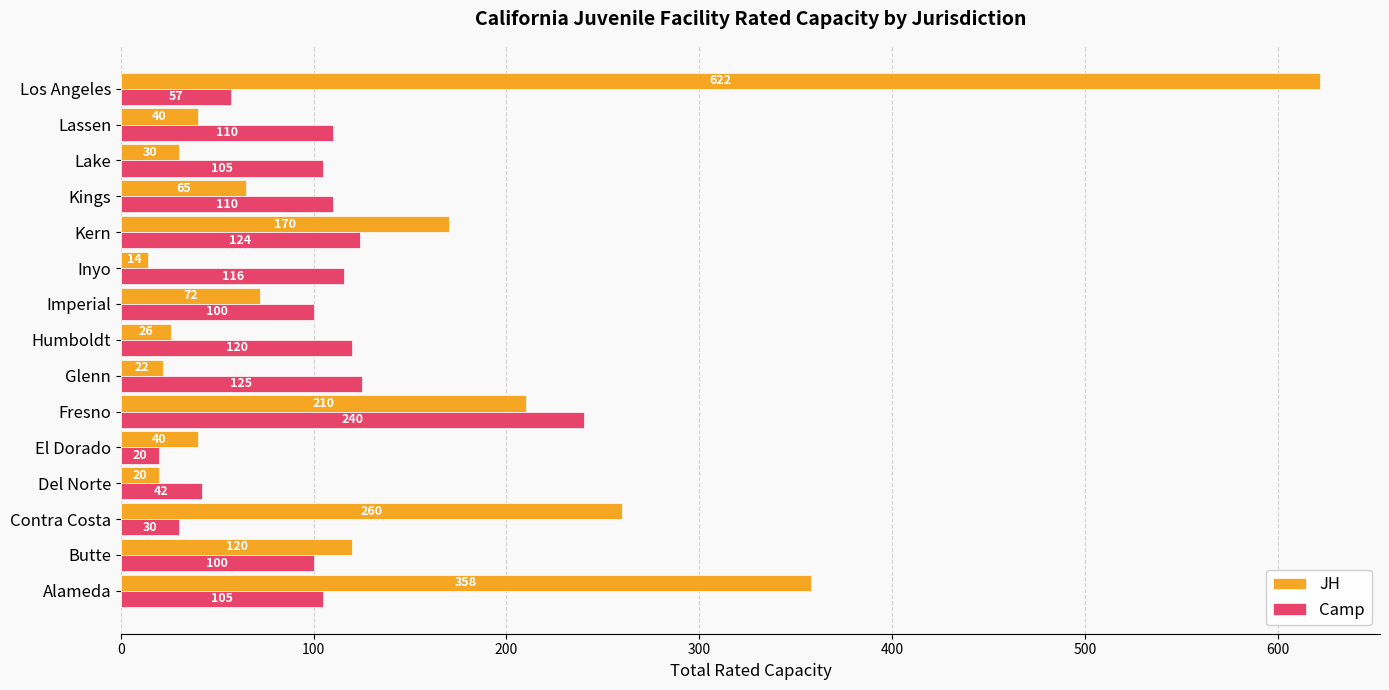

Rank the series by their maximum value, from lowest to highest.

Camp, JH